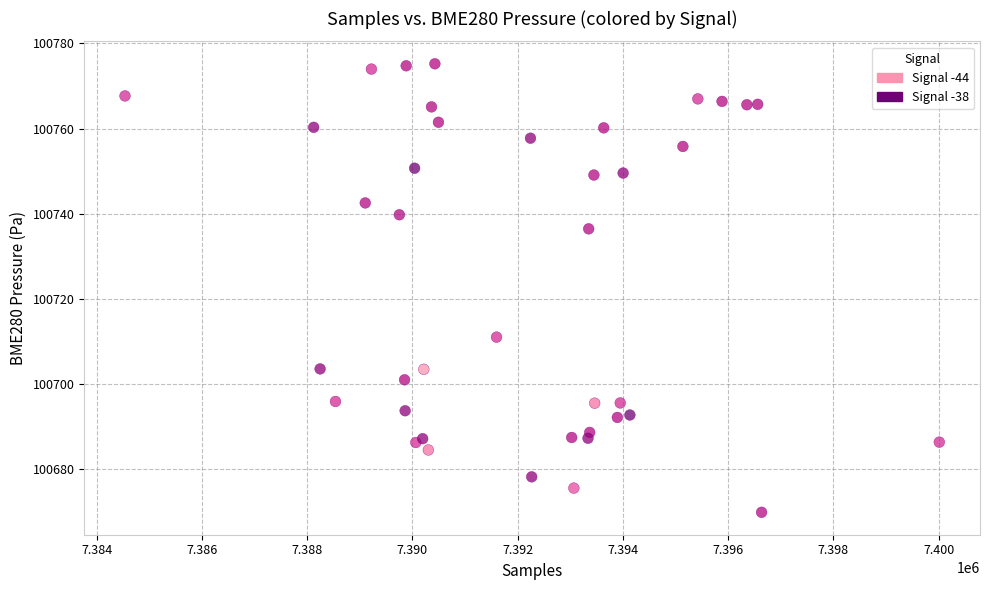

What Y value in the scatter plot is closest to 100722?

100710.9